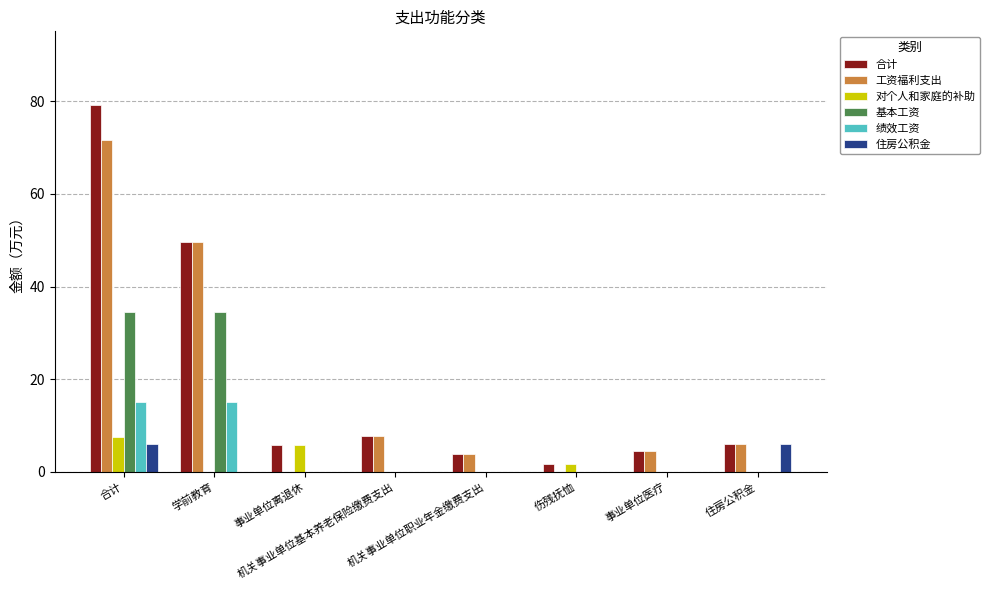

What is the sum of all 工资福利支出 values?

143.4